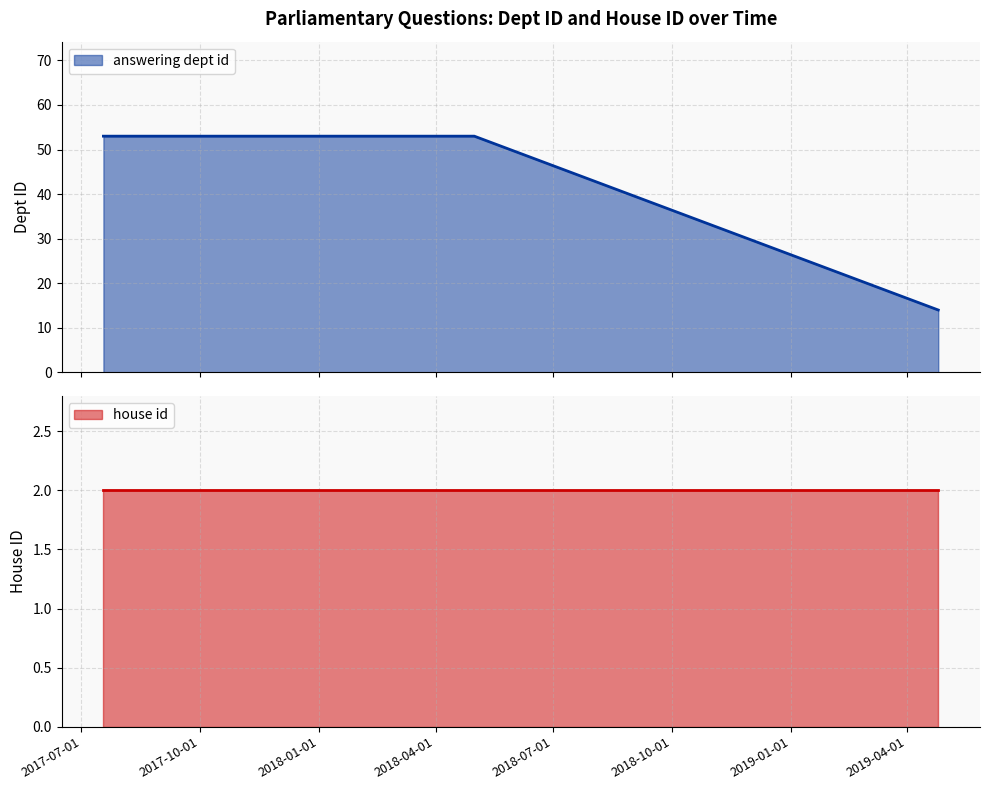

How many distinct data groups are displayed?

2